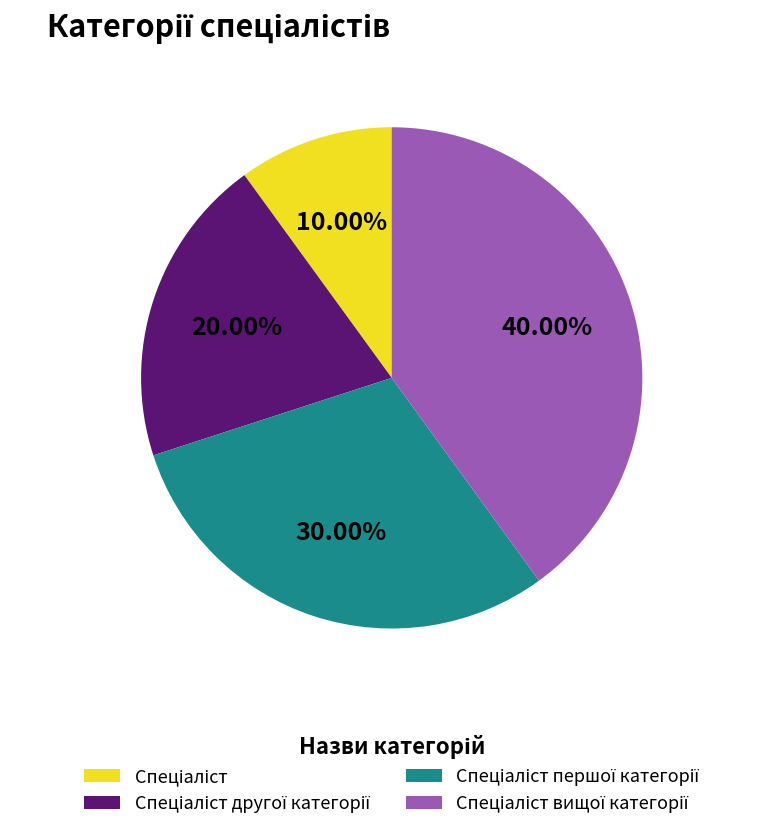

Does any single category account for the majority?

No